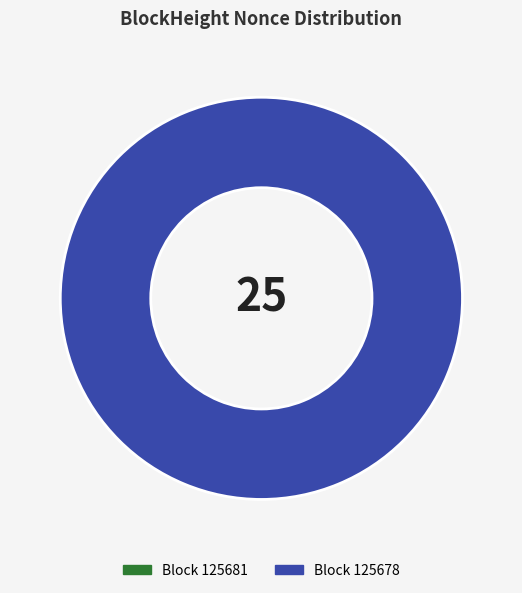

Which slice is the largest?

125678